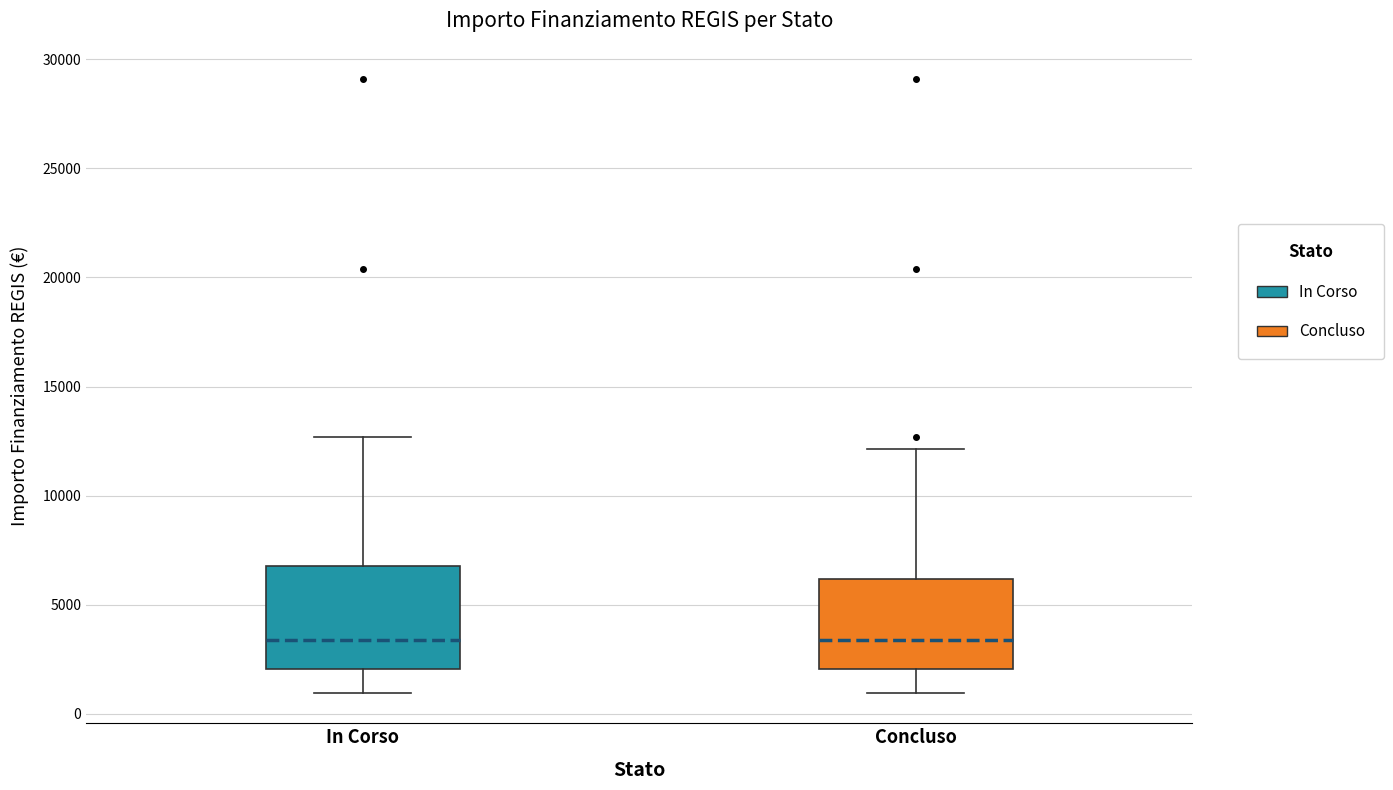

Where does the median line of the box for In Corso sit on the y-axis? The values are not printed on the chart, so give them approximately, as read against the axis.

3500